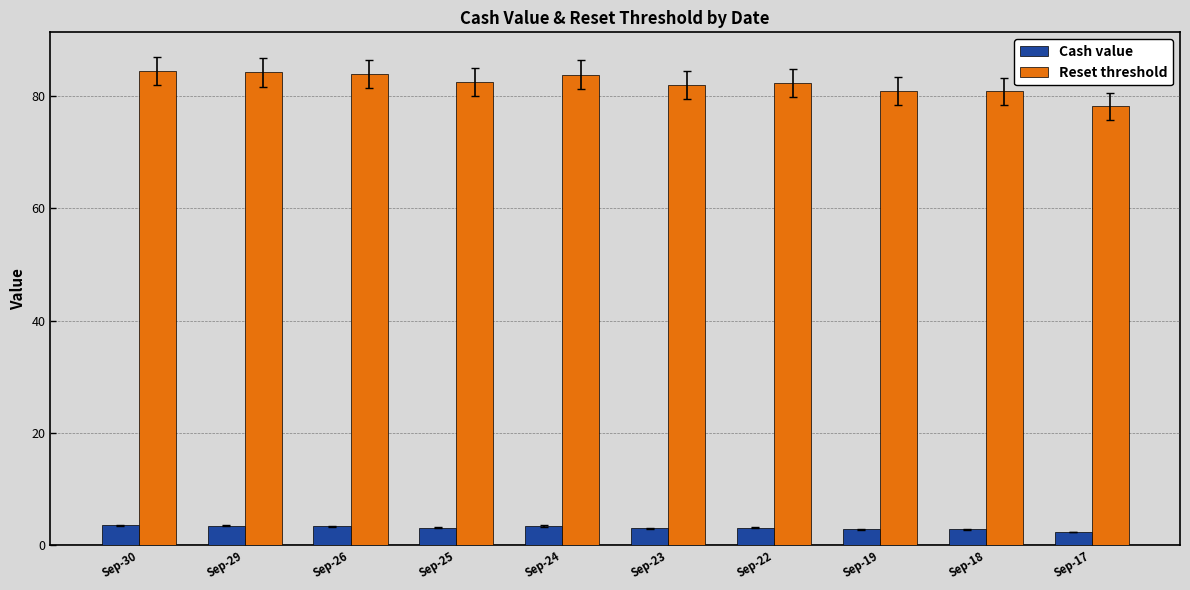

Count the number of categories in the chart.

10